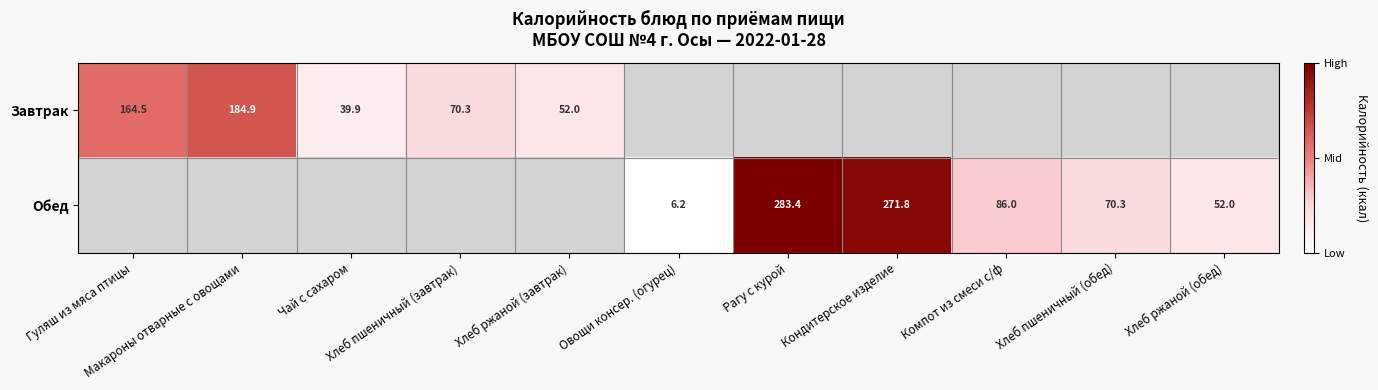

What is the minimum value for Завтрак?

39.9